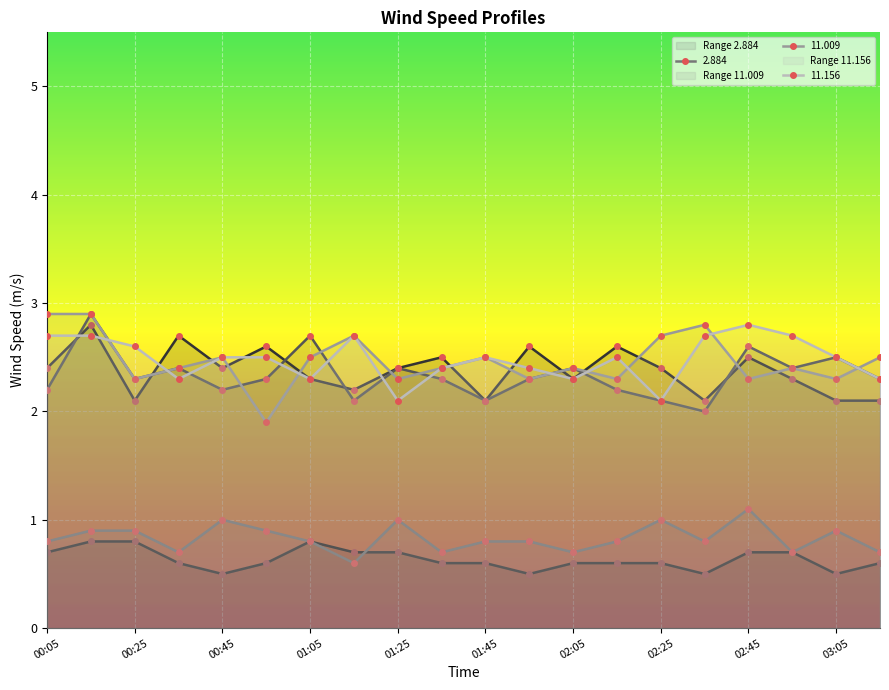

At how many categories does at least one series exceed 1?

20